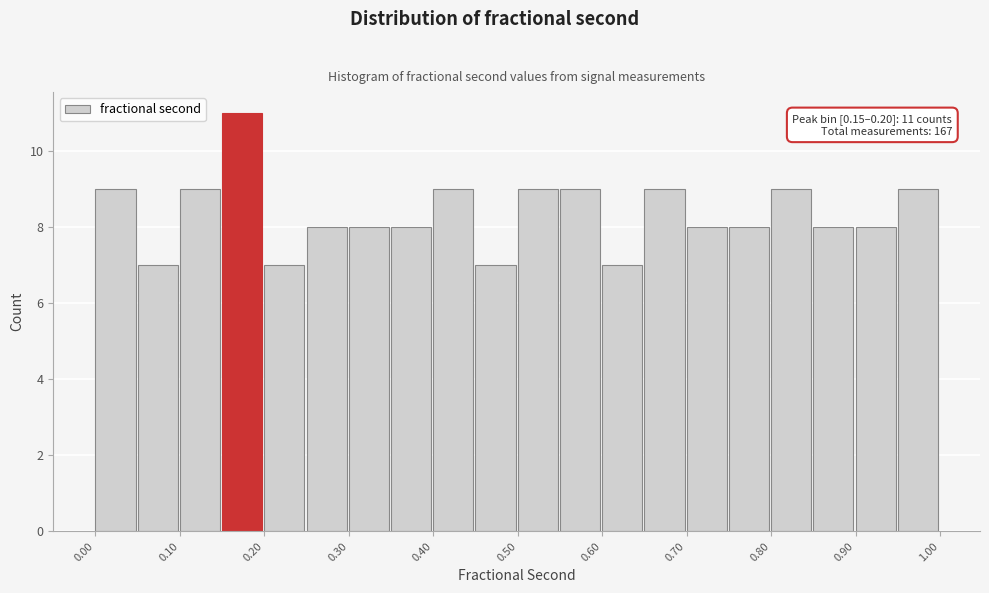

Which range on the x-axis has the tallest bar?

0.15 to 0.20